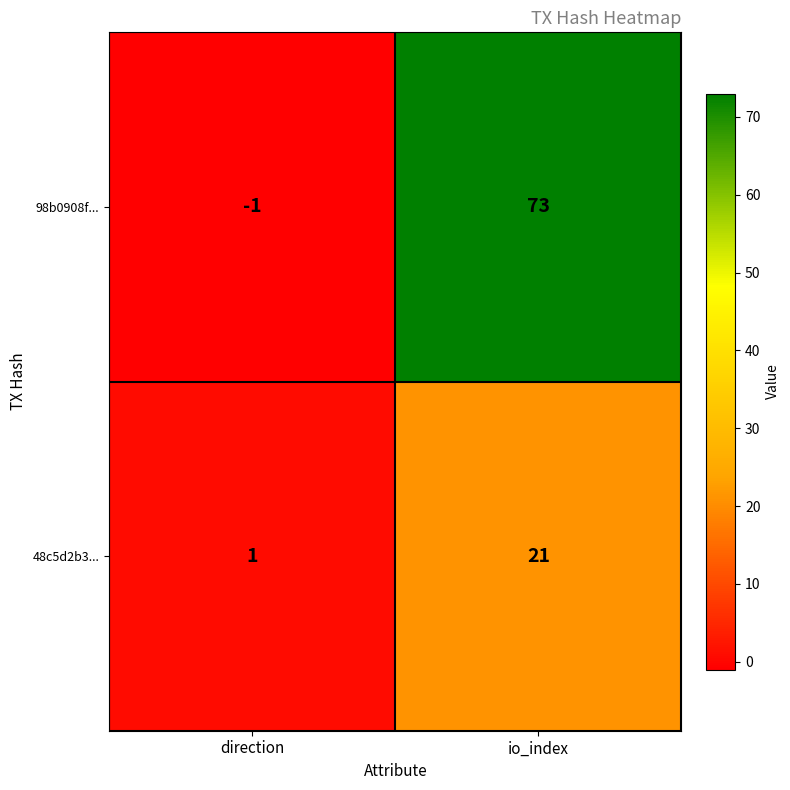

At which category is the sum across all series the highest?

io_index